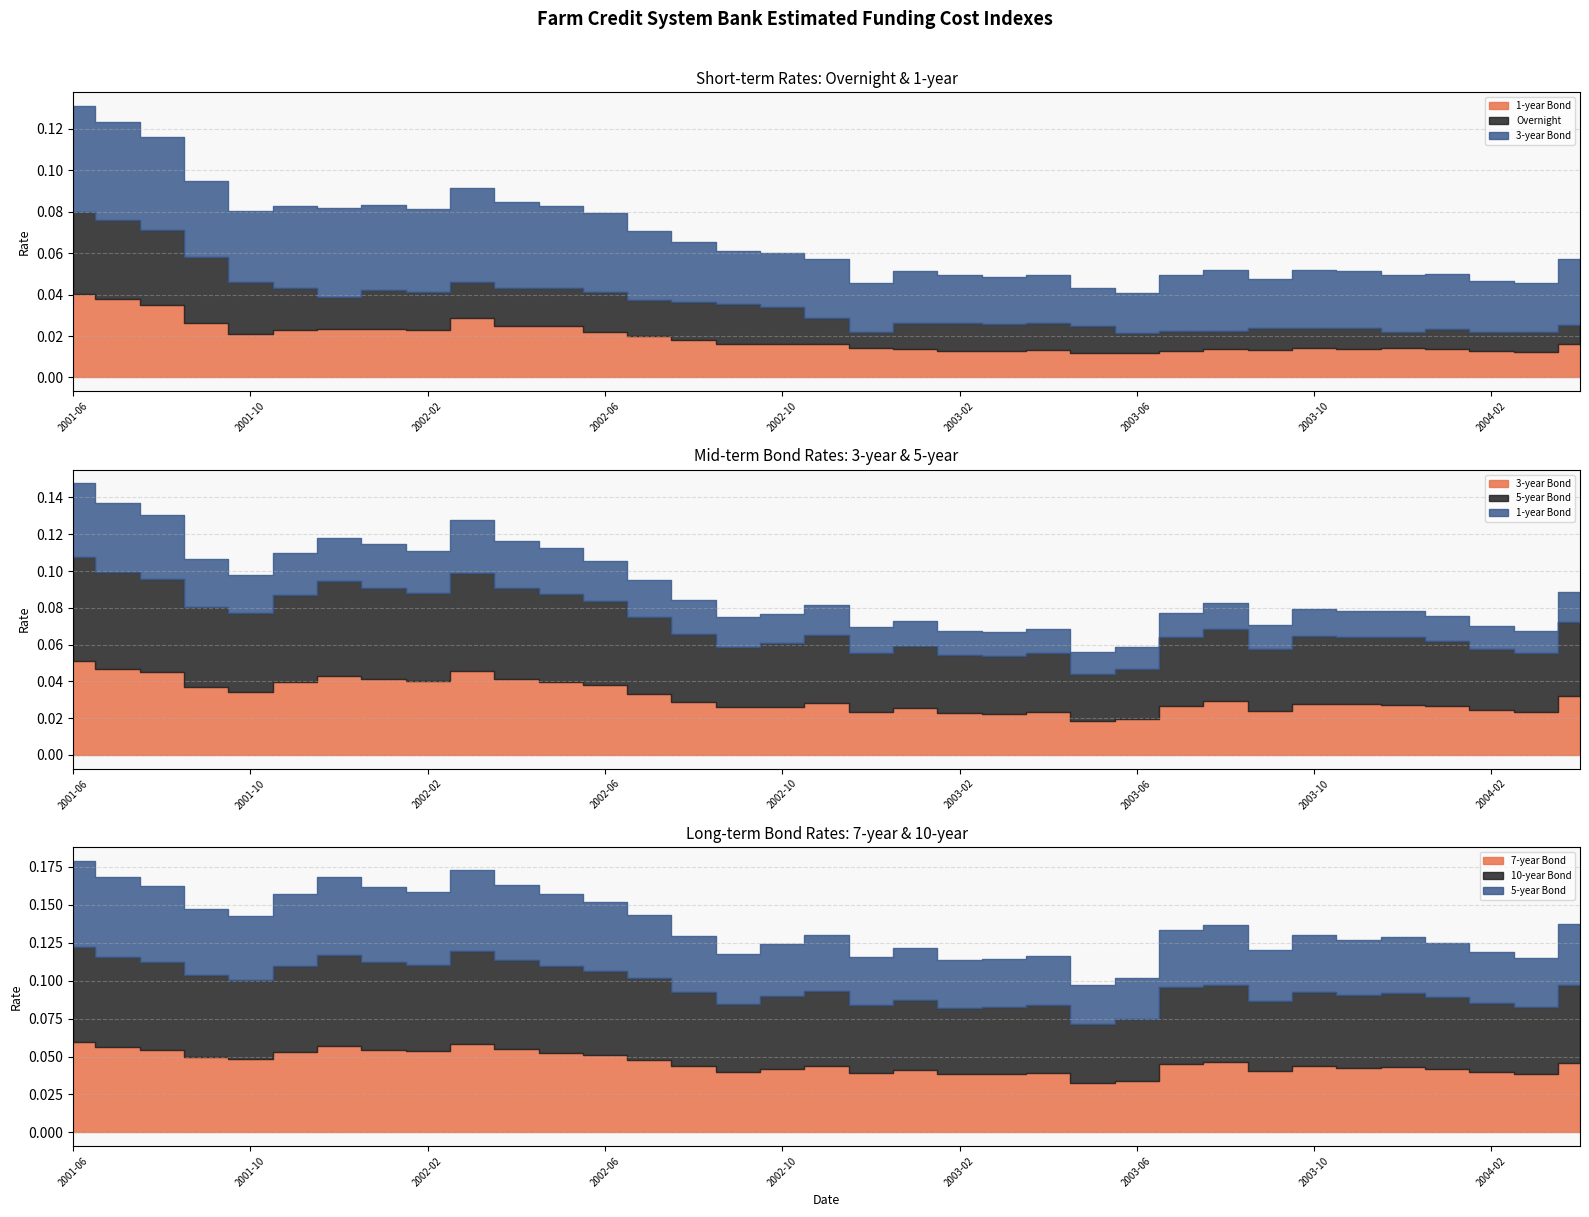

List the series in order of their peak value, highest first.

10-year Bond, 7-year Bond, 5-year Bond, 3-year Bond, 1-year Bond, Overnight